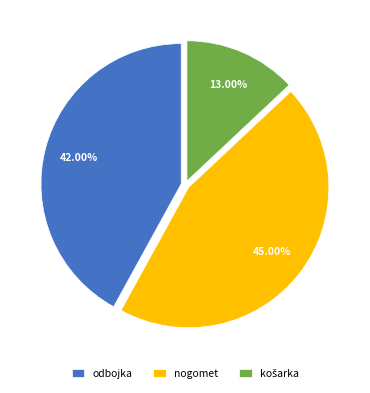

What percentage do odbojka and nogomet together represent?

87.0%